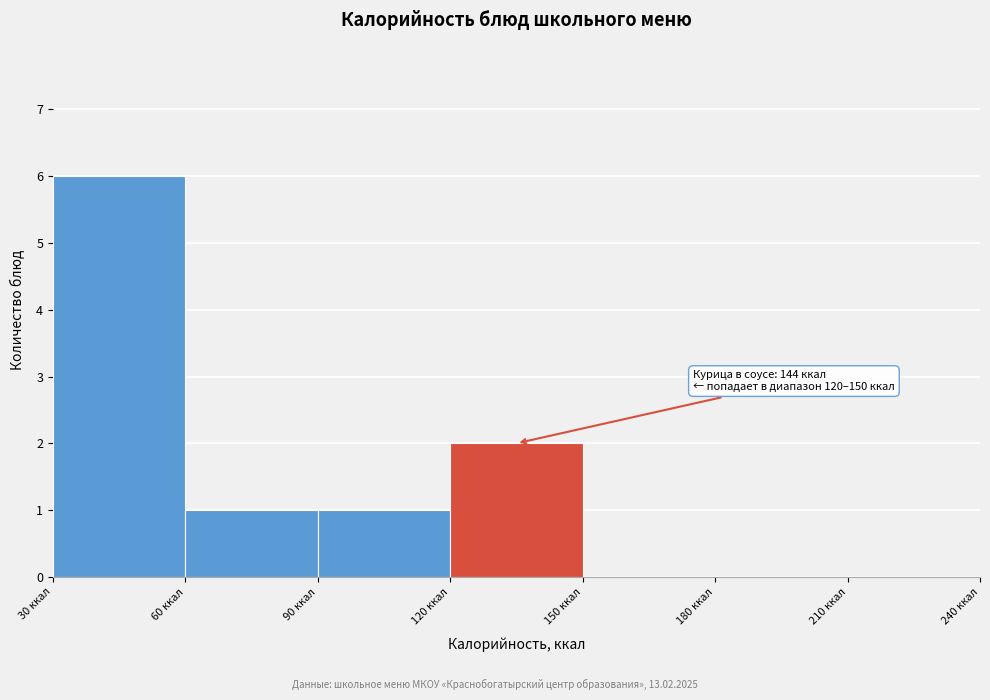

Over which range of the x-axis is the bar tallest?

30 to 60